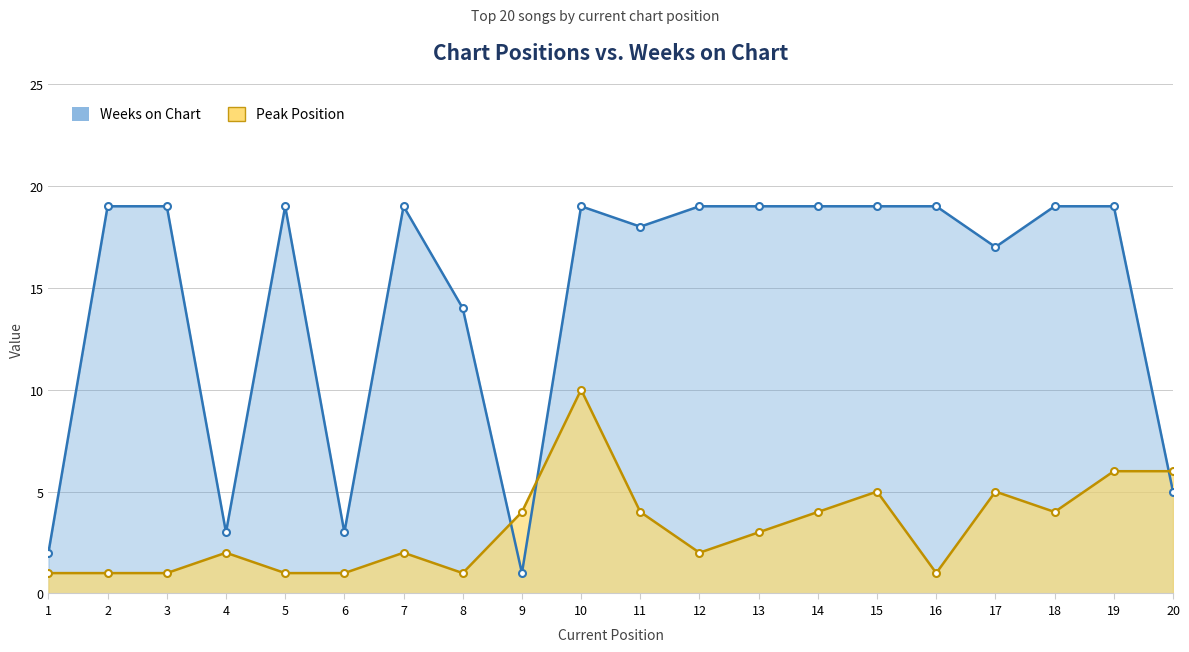

Which series has the largest range (max minus min)?

Weeks on Chart